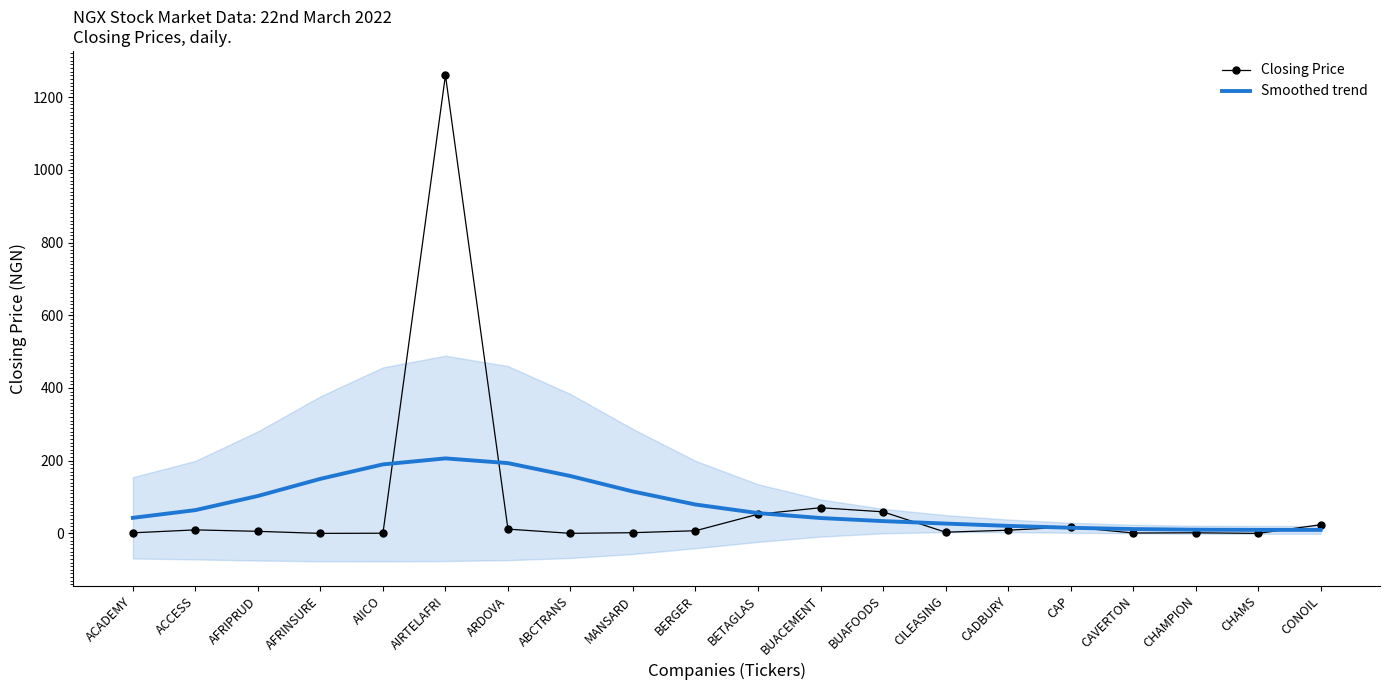

What is the sum of all Smoothed trend values?

1541.3